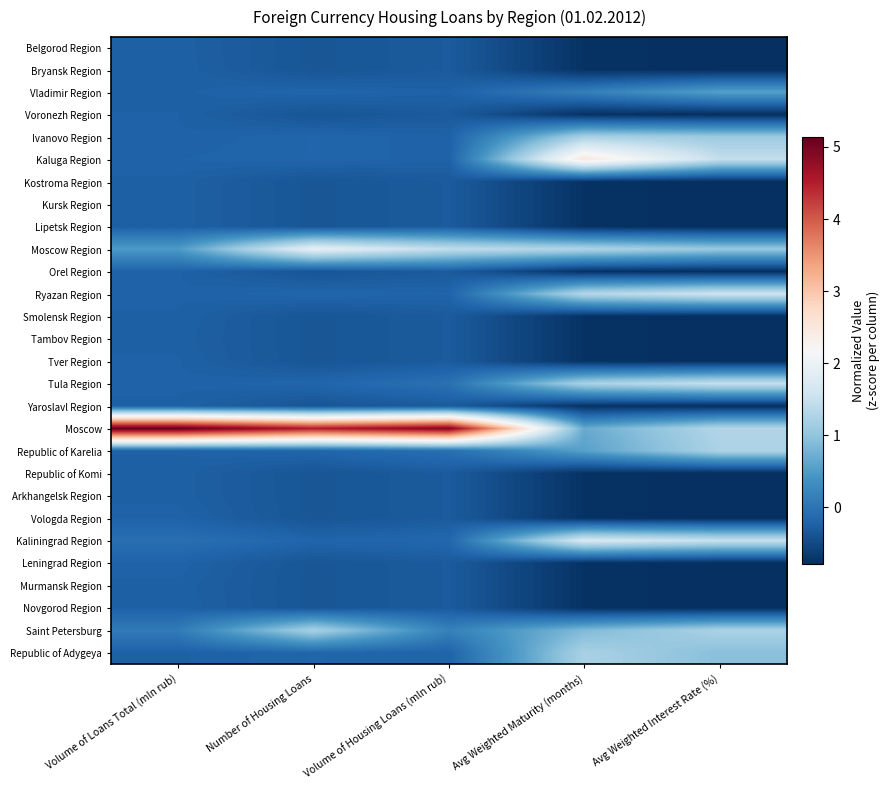

What is the maximum value shown in the chart?

5.1